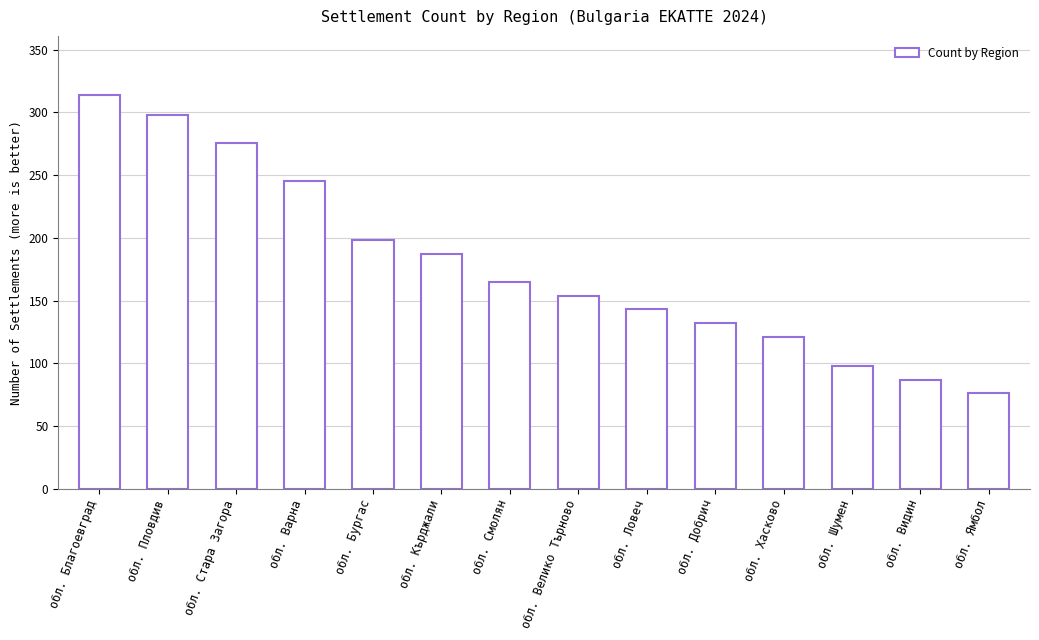

The value at обл. Стара Загора is 276. True or false?

True